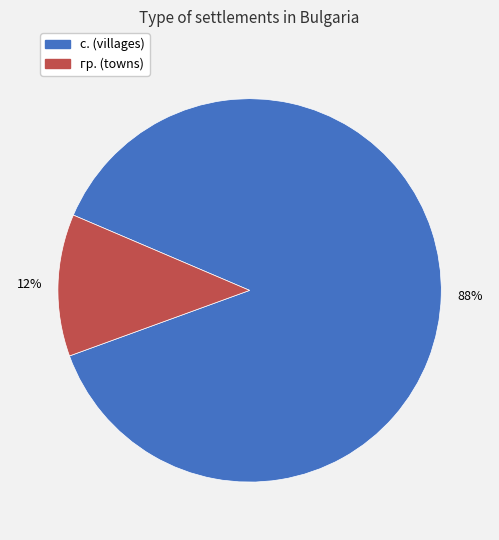

Does any single category account for the majority?

Yes